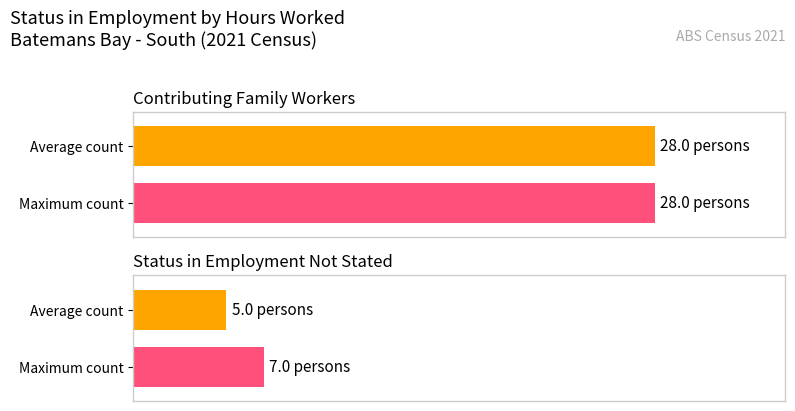

True or false: 50+ hours has a value of 3 at 70-74 years.

False